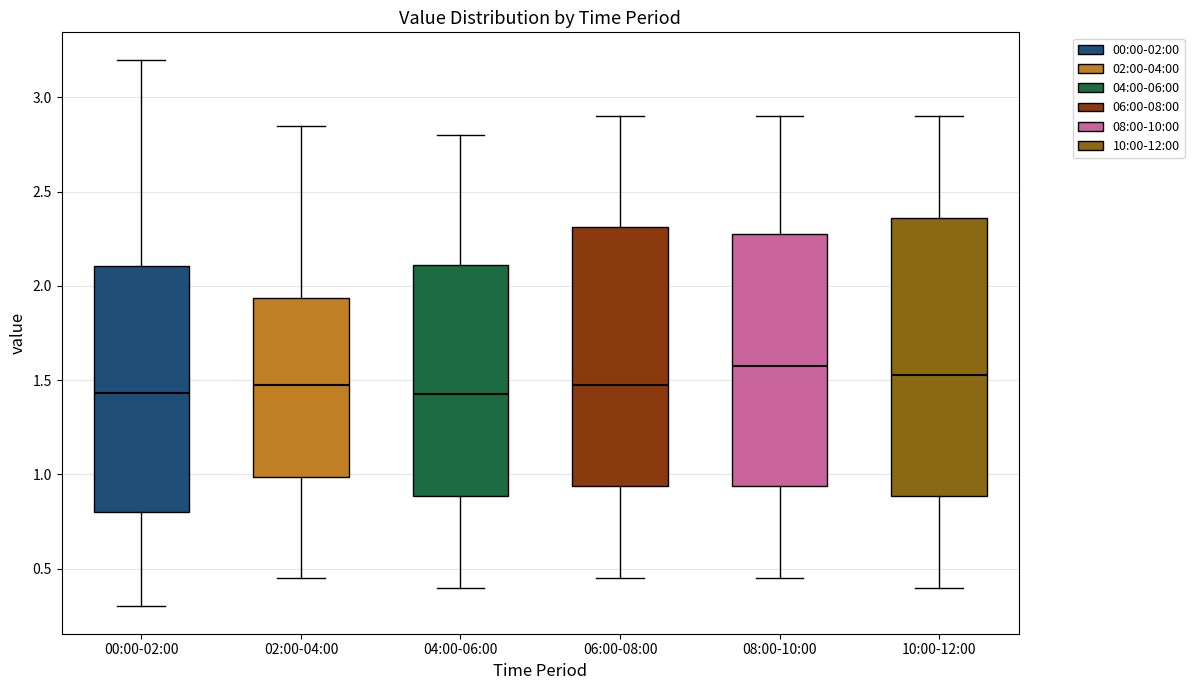

Reading left to right, transcribe this box plot: for each box, give where its median line is, the range the box spans, and where its two whiskers end, as read against the y-axis. The values are not printed on the chart, so give them approximately, as read against the axis.

00:00-02:00: median 1.45, box 0.80 to 2.10, whiskers 0.30 to 3.20
02:00-04:00: median 1.50, box 1.00 to 1.95, whiskers 0.45 to 2.85
04:00-06:00: median 1.45, box 0.90 to 2.10, whiskers 0.40 to 2.80
06:00-08:00: median 1.50, box 0.95 to 2.30, whiskers 0.45 to 2.90
08:00-10:00: median 1.60, box 0.95 to 2.30, whiskers 0.45 to 2.90
10:00-12:00: median 1.55, box 0.90 to 2.35, whiskers 0.40 to 2.90